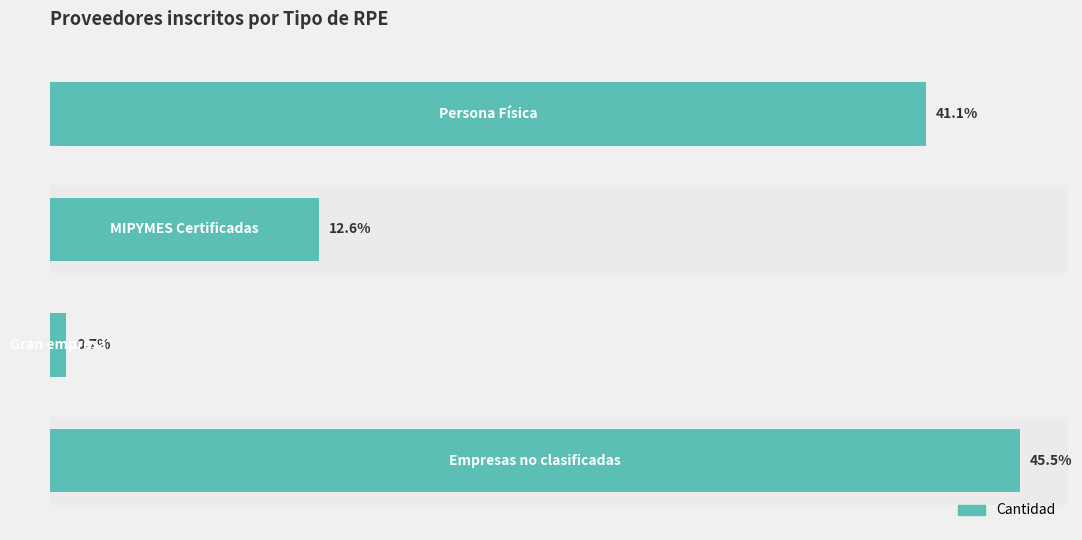

Are the bars horizontal?

Yes